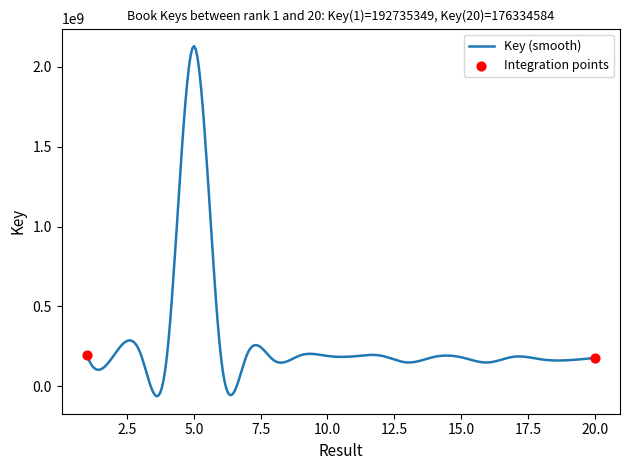

What is the difference between the maximum and minimum values?

2194294649.1